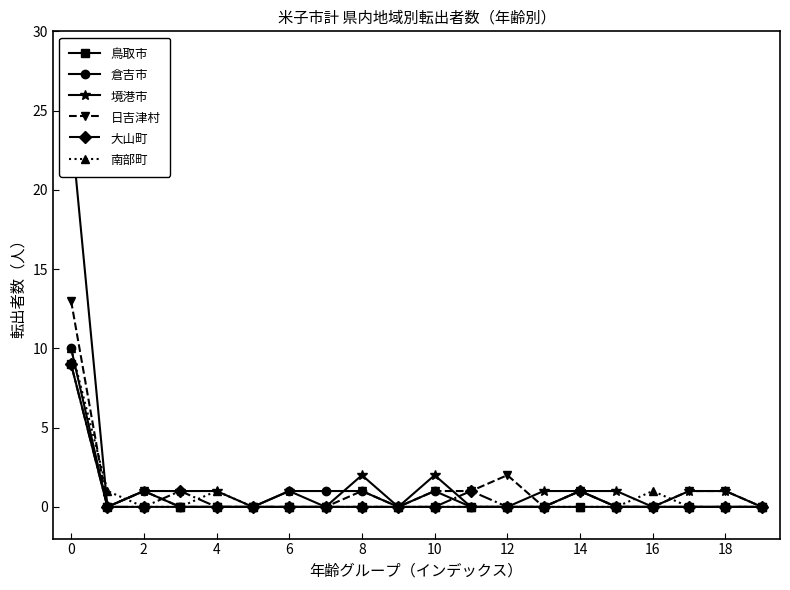

Is the value of 日吉津村 at 18 greater than the value of 南部町 at 2?

Yes